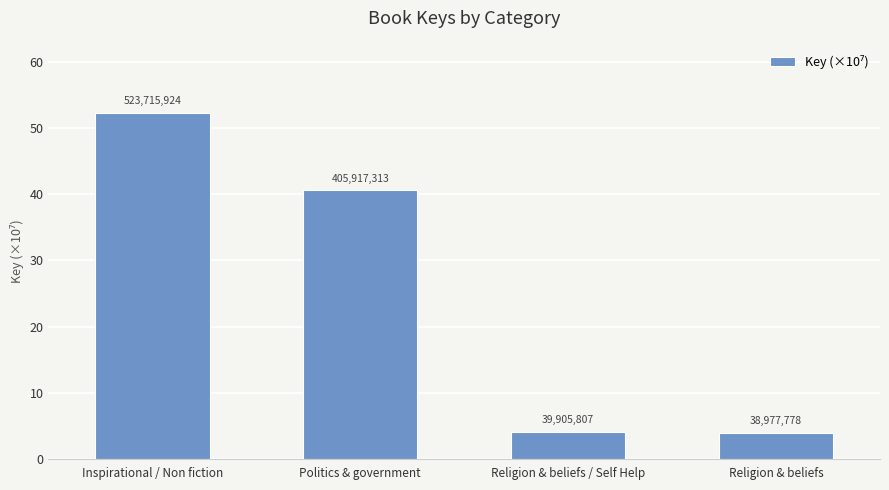

What is the label of the 2nd bar from the right?

Religion & beliefs / Self Help